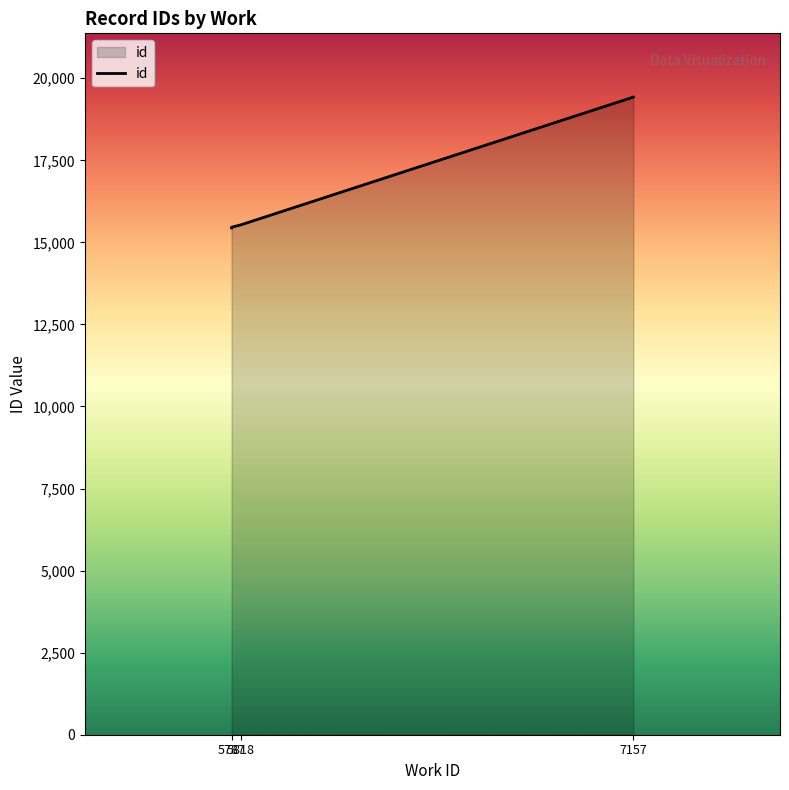

What is the sum of the values at 5787 and 5818?

30974